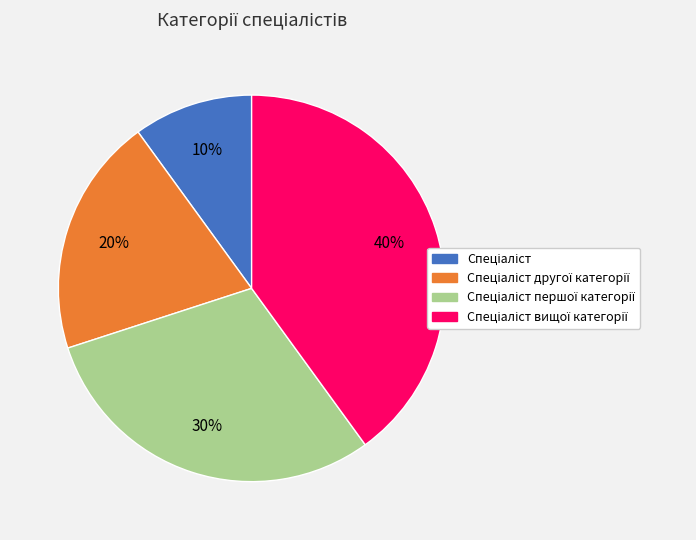

To the nearest percent, what is the difference between the largest and smallest slice percentages?

30%